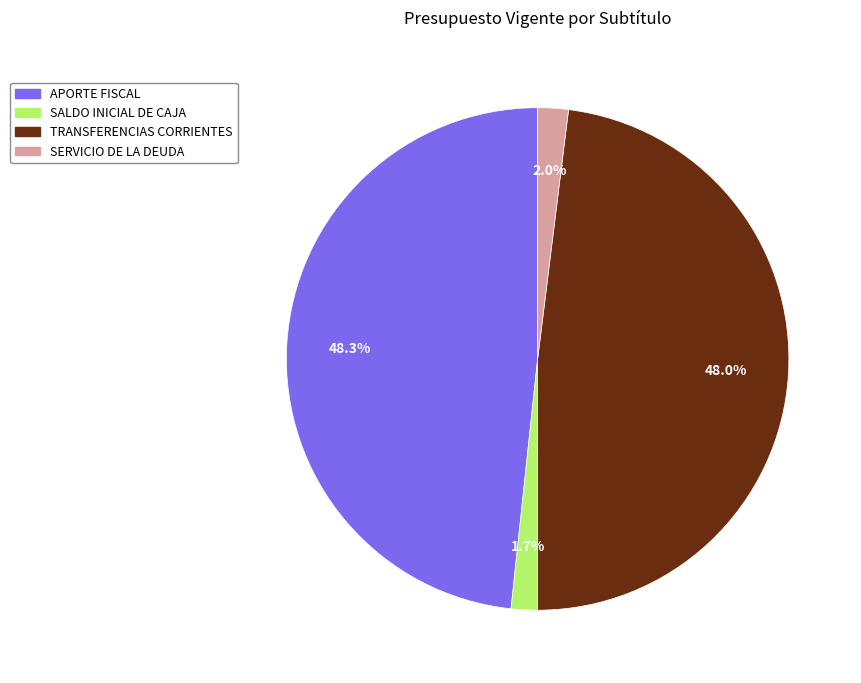

Is SERVICIO DE LA DEUDA the majority of the pie?

No